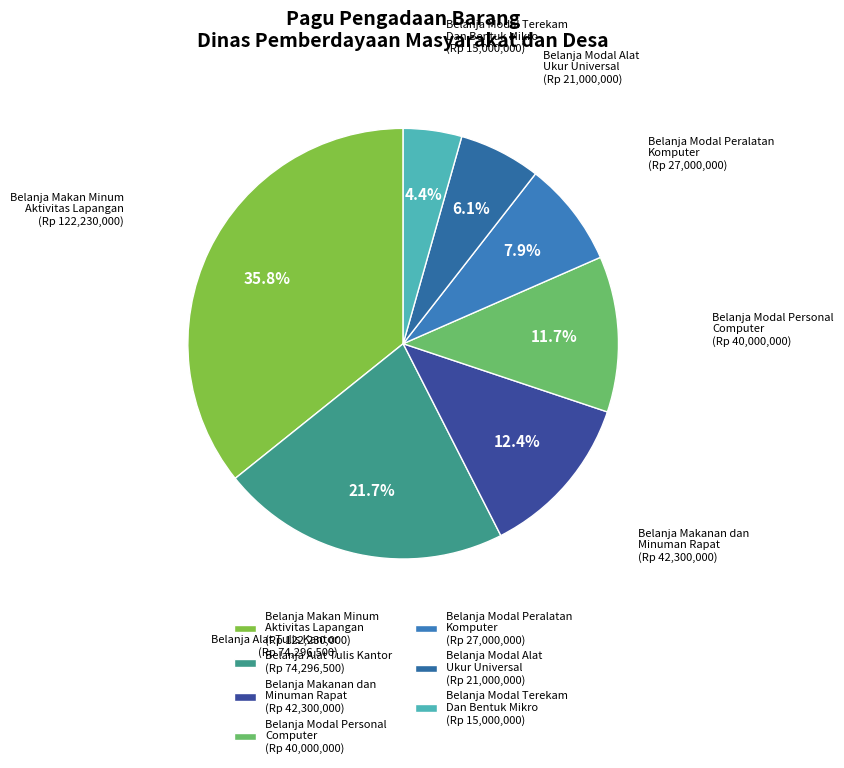

Does any single category account for the majority?

No